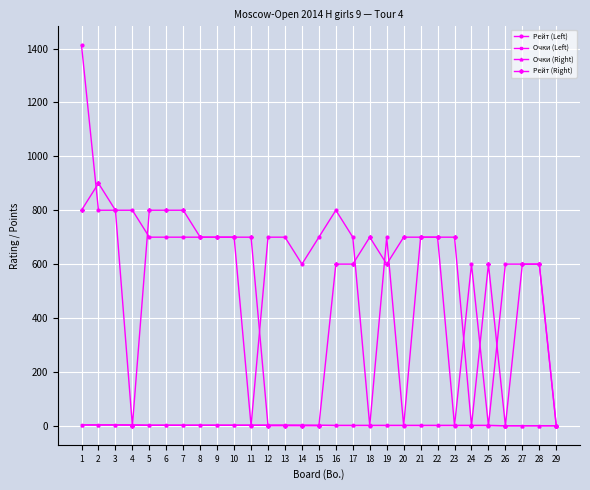

True or false: Рейт (Left) has more than 2 interior local peaks.

True